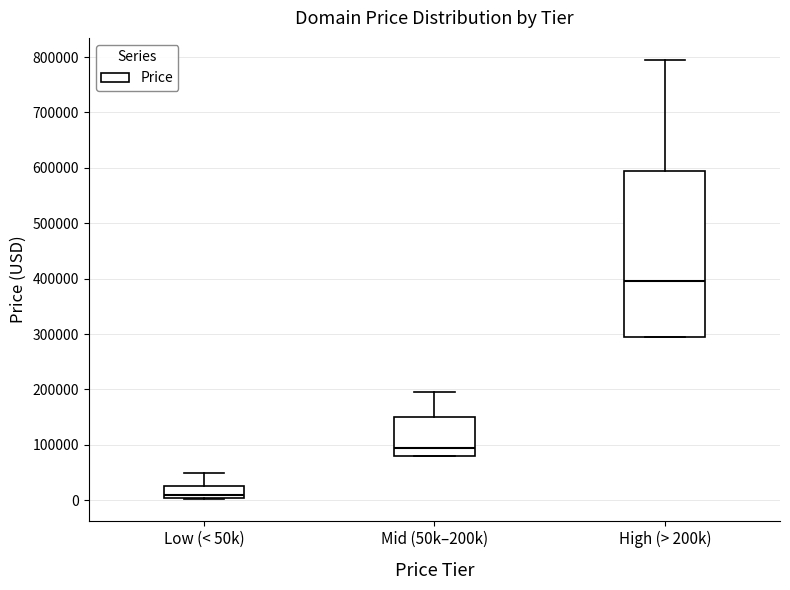

Which box is the tallest, from its lower edge to its upper edge?

High (> 200k)